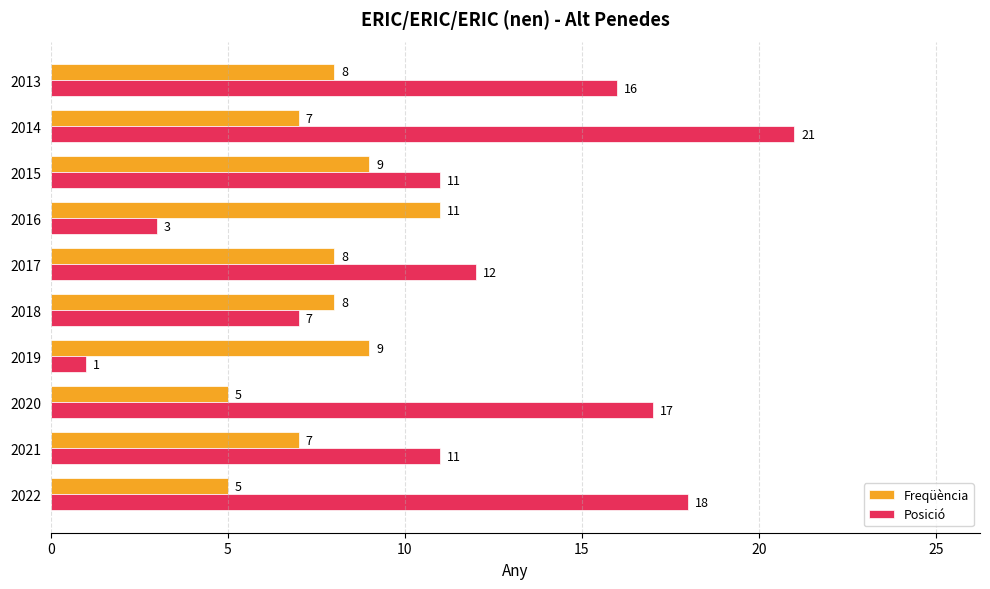

What is the sum of all Freqüència values?

77